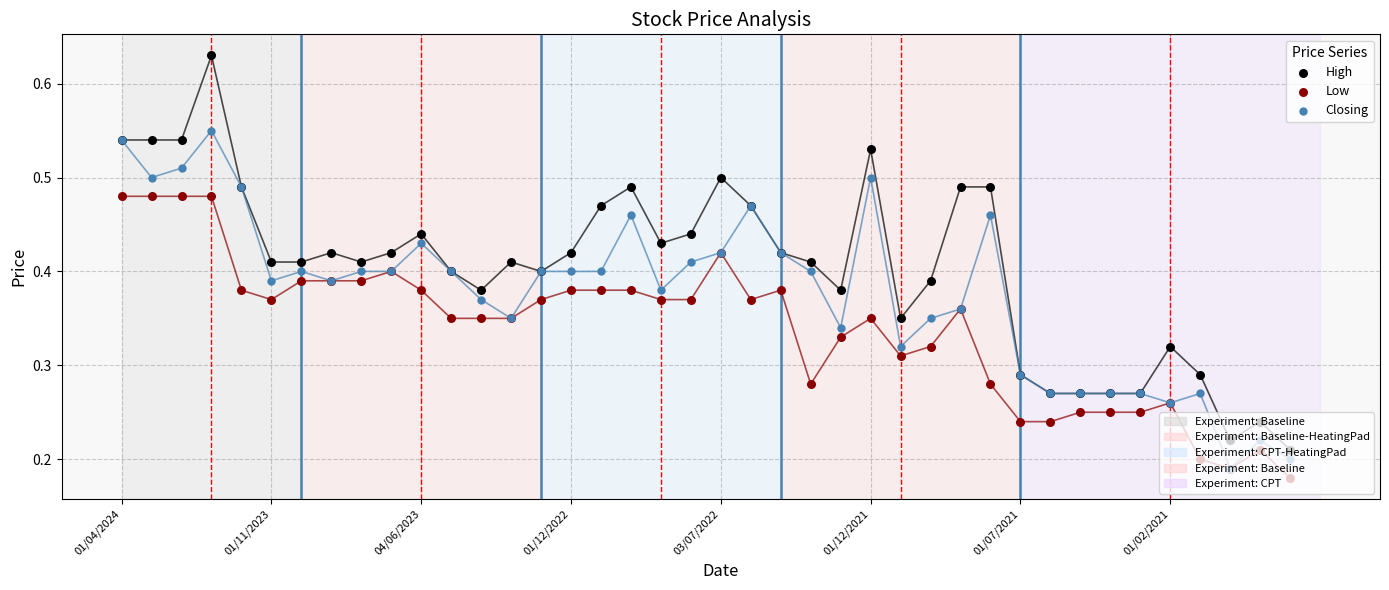

Which series has the widest spread of Y values?

High